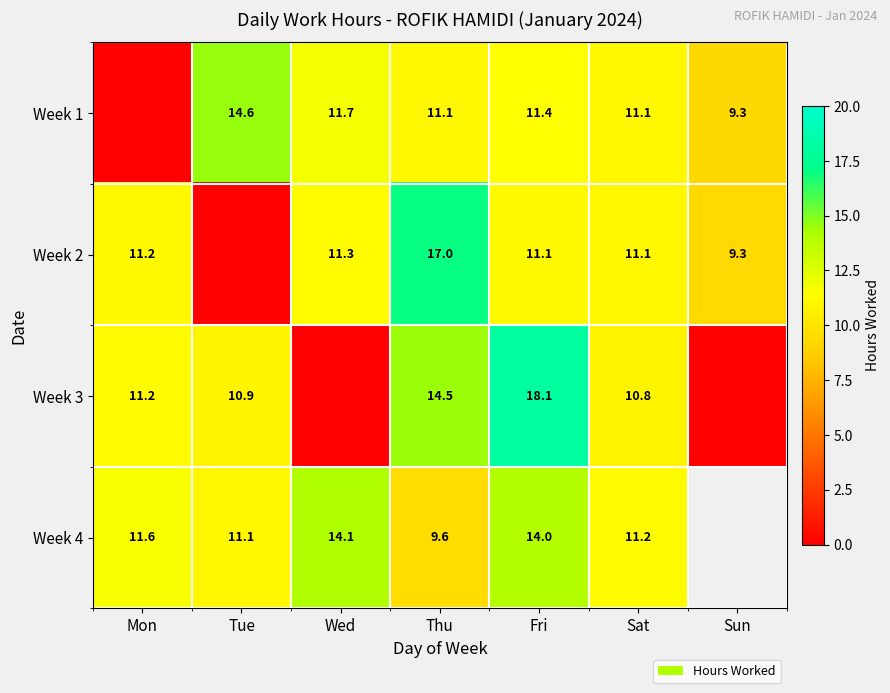

Is it true that Week 1 equals 18.5 at Fri?

False